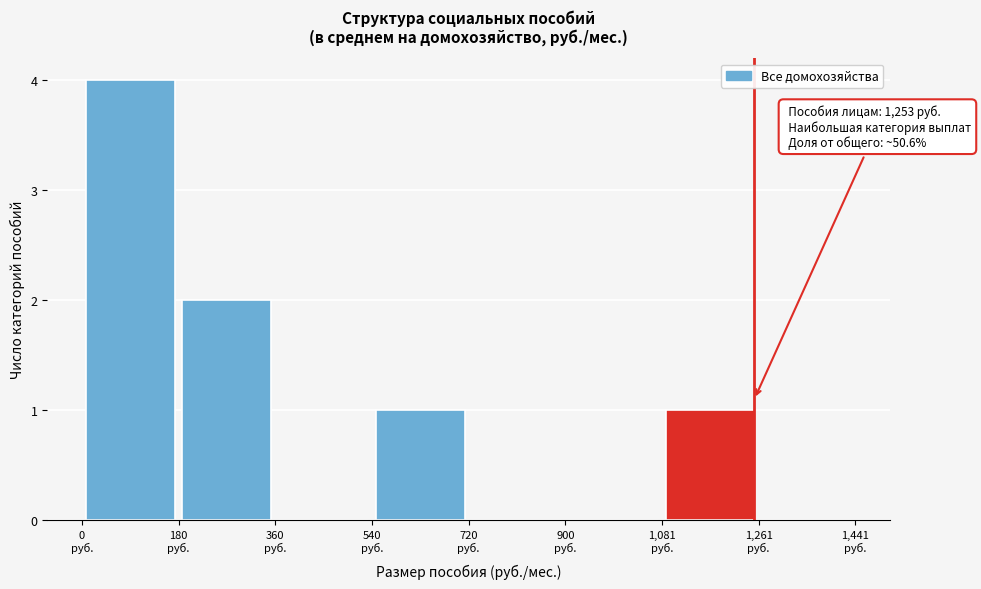

Which range on the x-axis has the tallest bar?

0 to 180